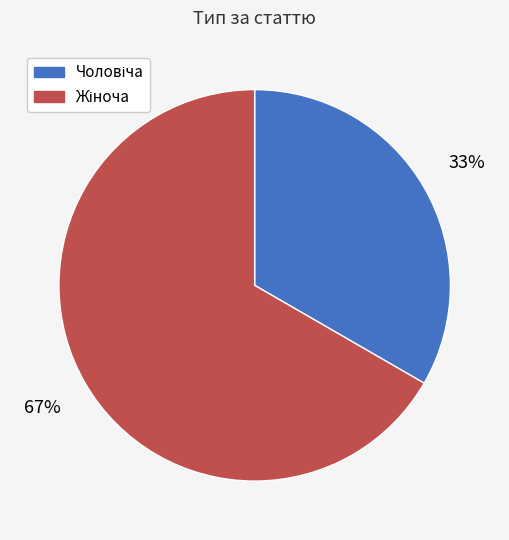

Count the number of slices in the pie.

2